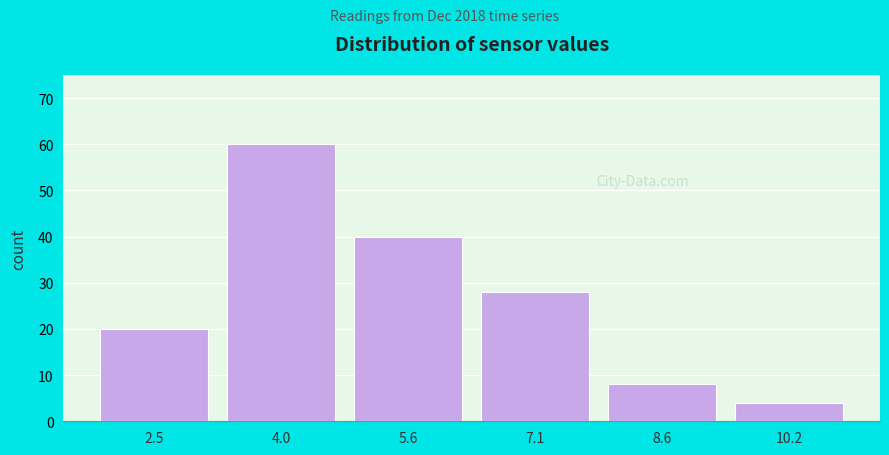

Reading left to right, what are all the values shown in this chart?

20	60	40	28	8	4